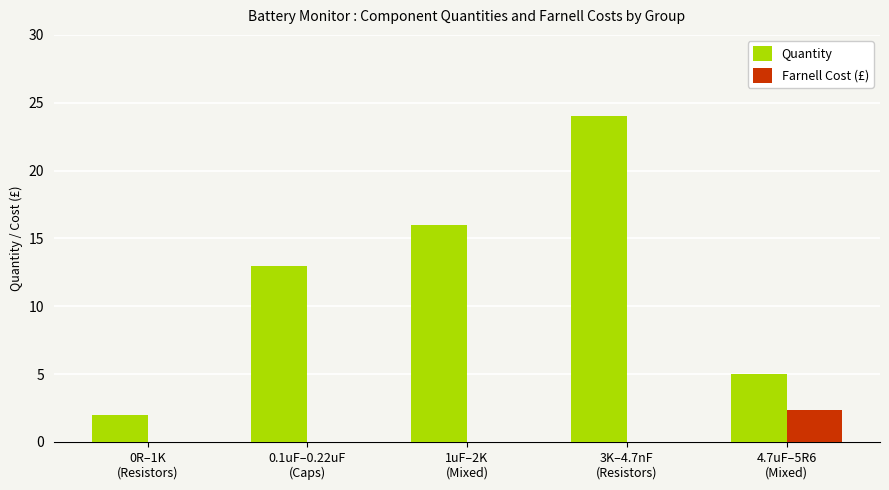

Are the bars horizontal?

No